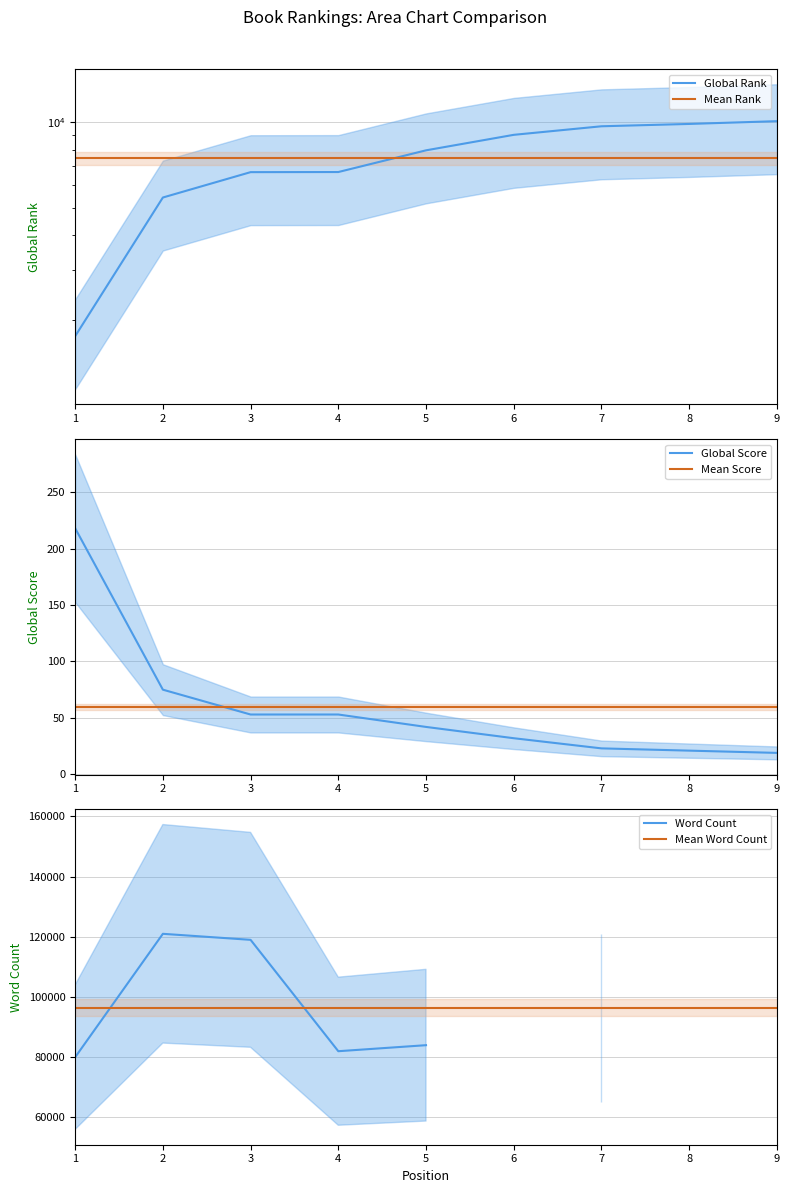

What is the maximum value shown in the chart?

121000.0